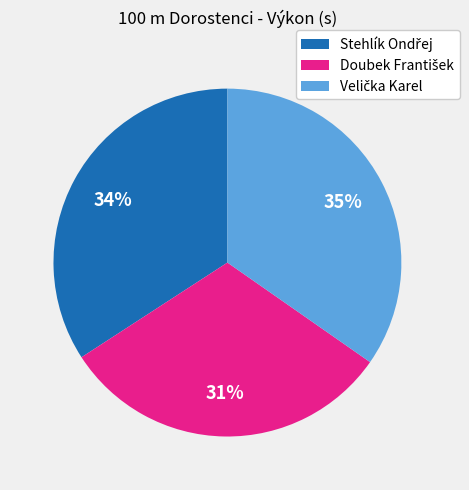

Does any single category account for the majority?

No